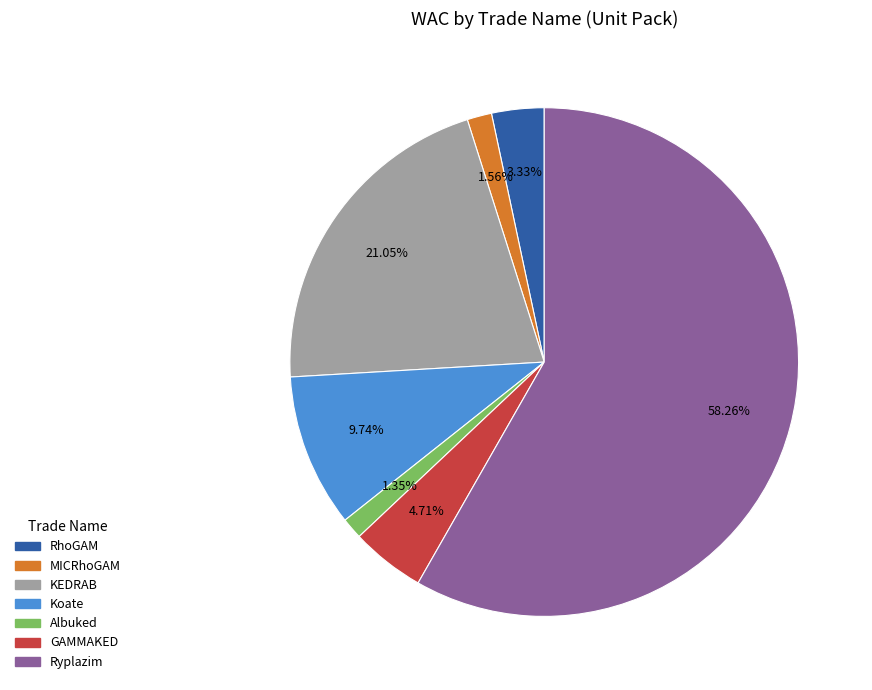

What is the largest slice in the pie chart?

Ryplazim